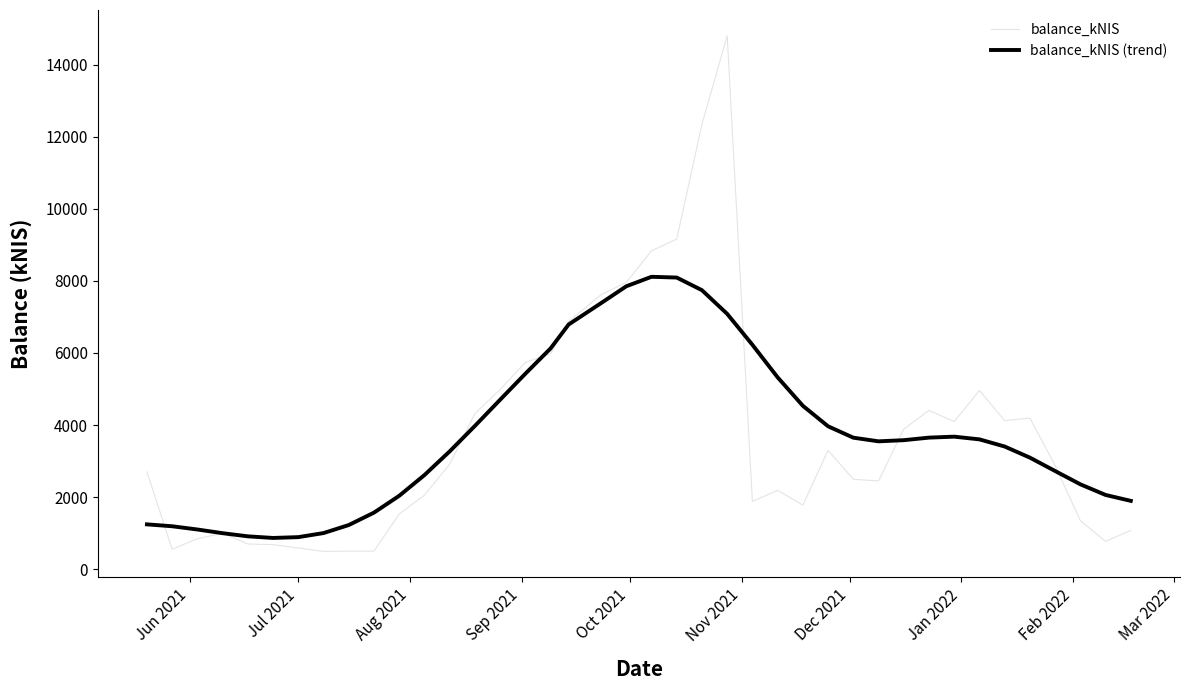

How many series are shown in this chart?

2